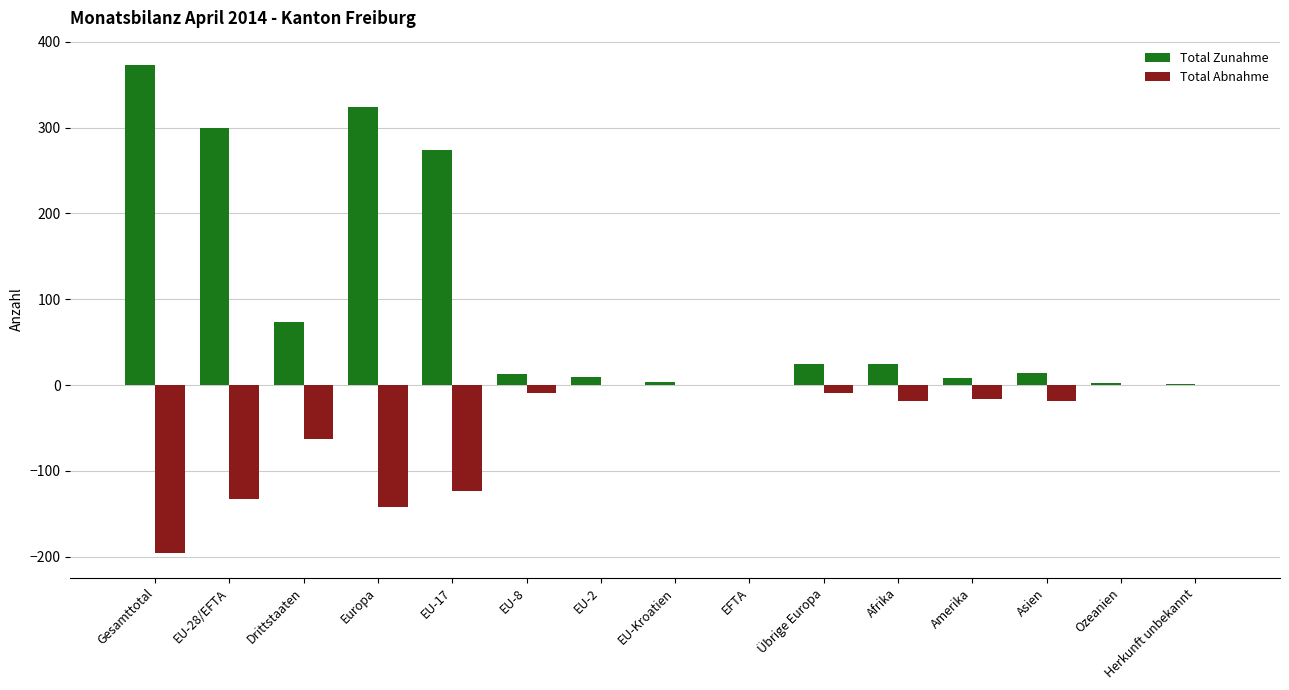

What is the sum of the Total Abnahme values at Gesamttotal and Drittstaaten?

-259